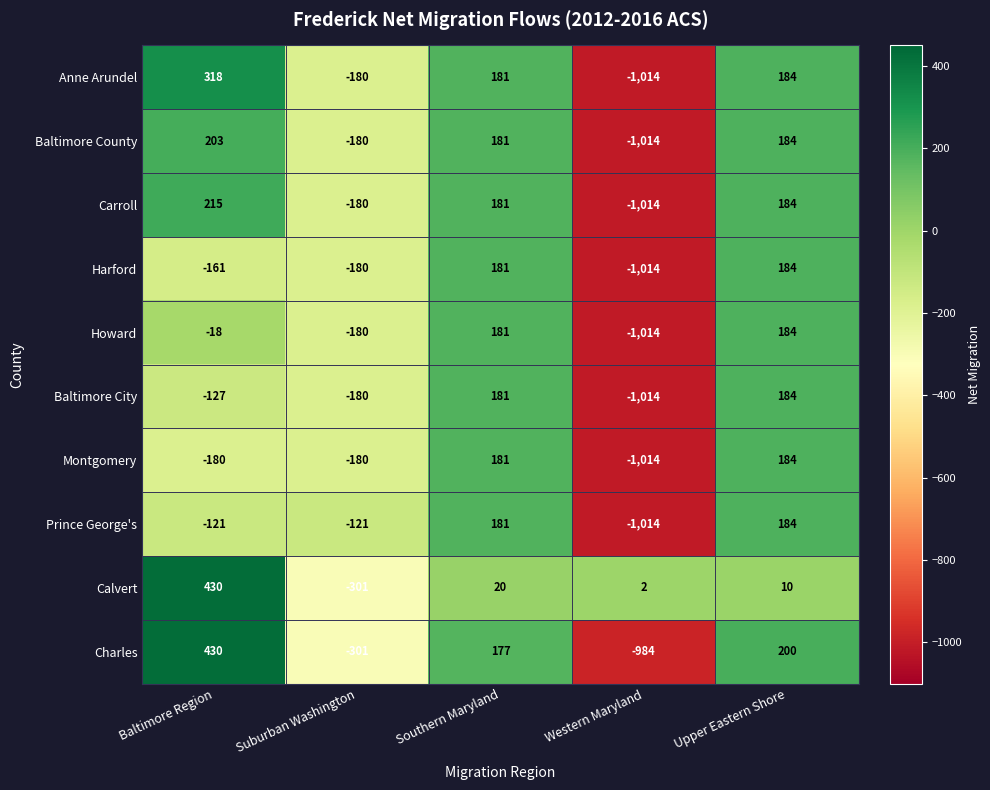

At which category is the sum across all series the highest?

Upper Eastern Shore